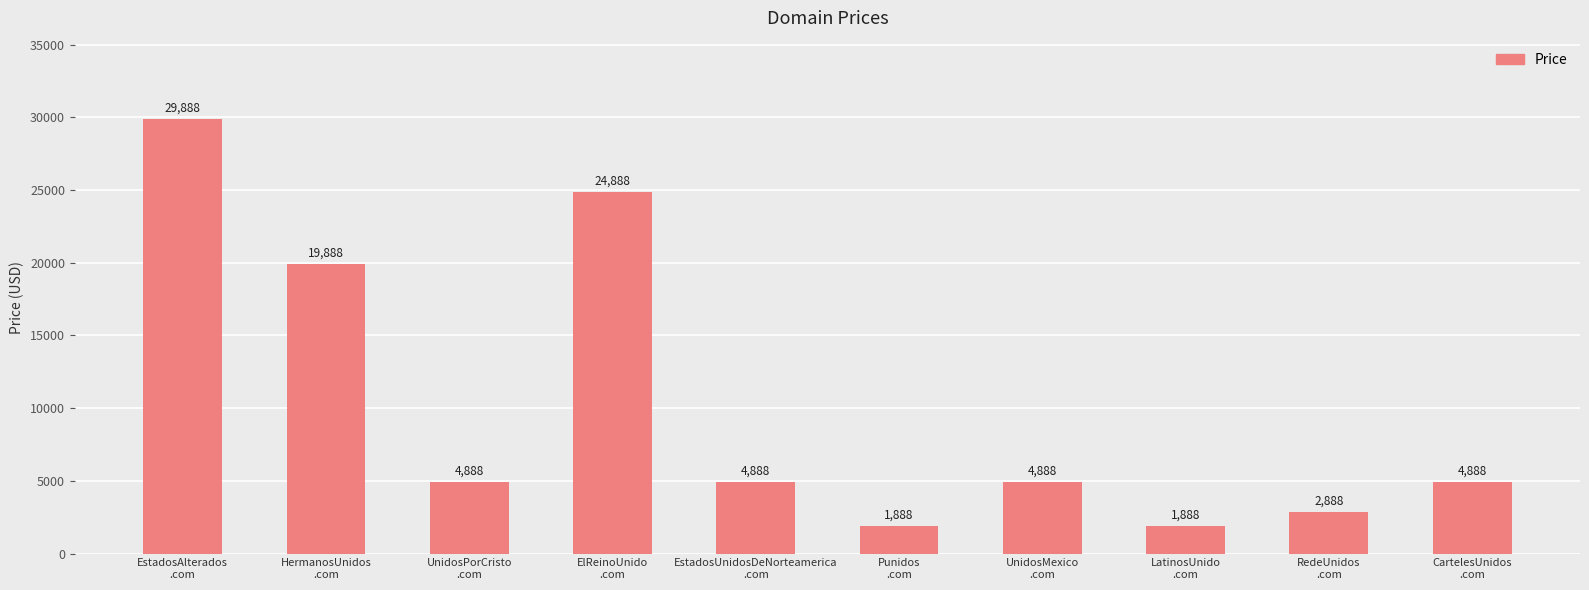

What is the smallest value displayed?

1888